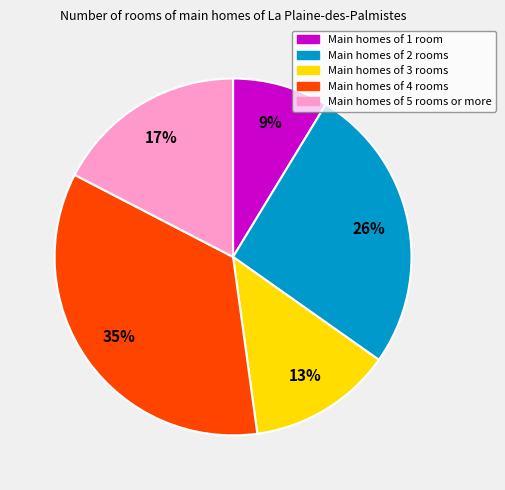

Combined, do Main homes of 5 rooms or more and Main homes of 3 rooms account for over 50%?

No